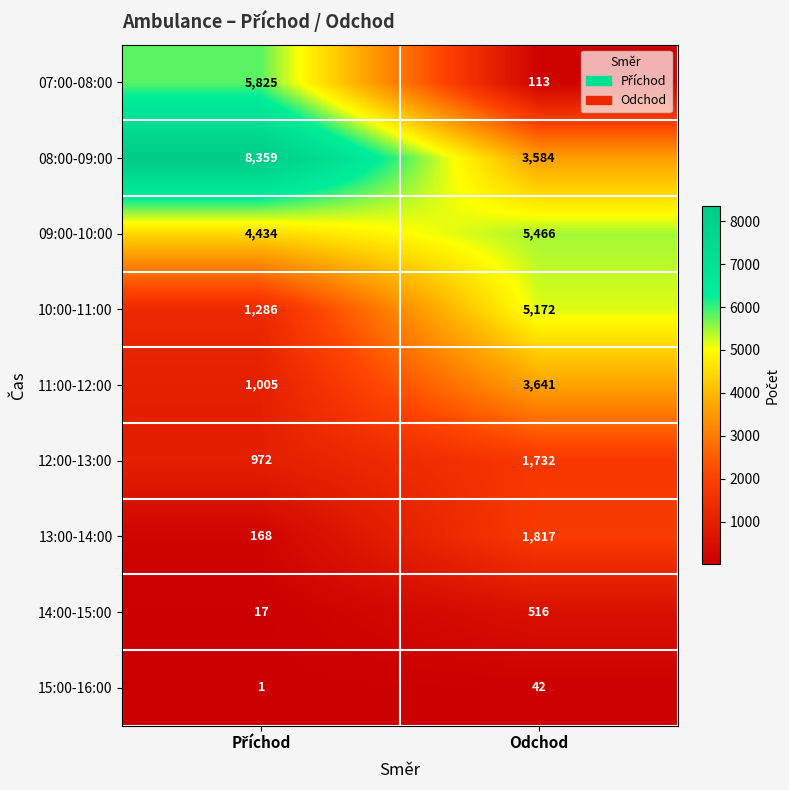

What is the greatest value displayed?

8359